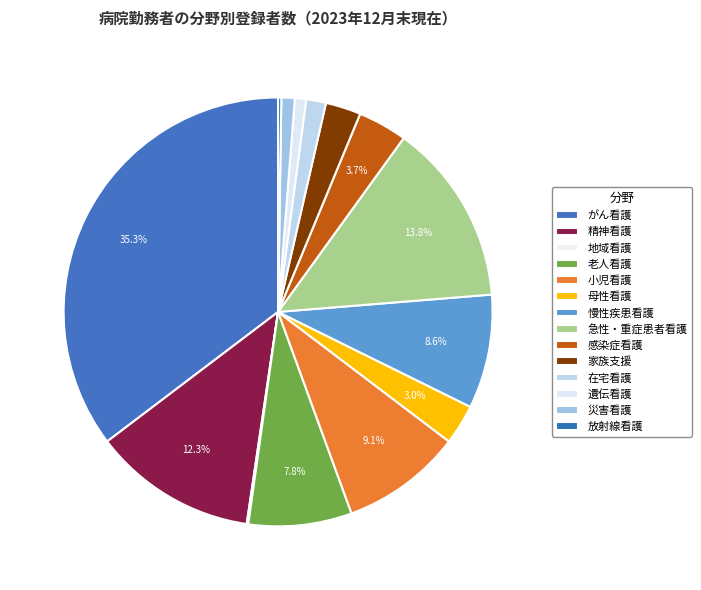

Approximately how many times larger is the value at 急性・重症患者看護 compared to 老人看護?

1.8